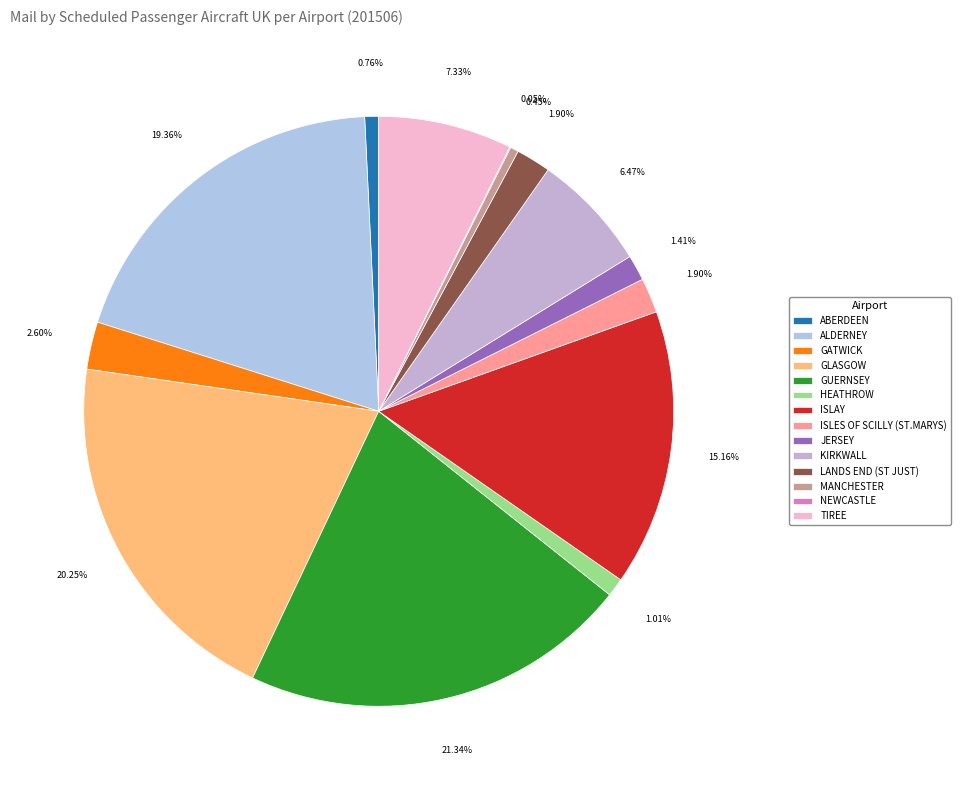

Is there a majority slice in this chart?

No